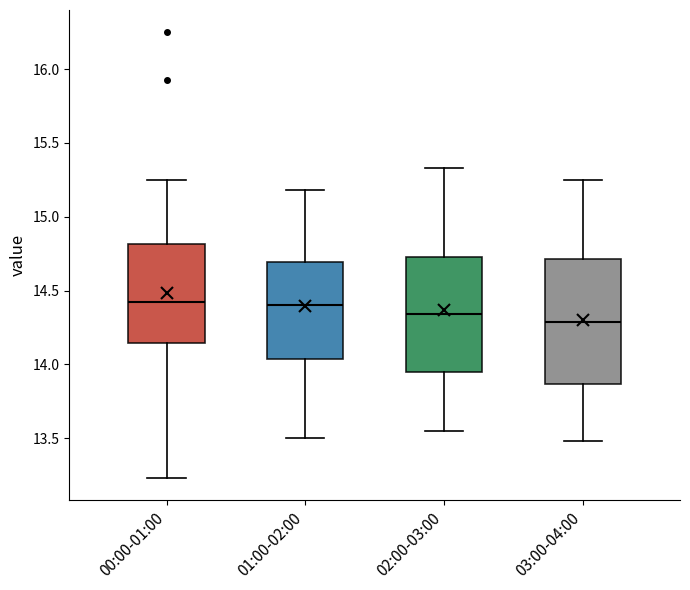

Which box is the tallest, from its lower edge to its upper edge?

03:00-04:00